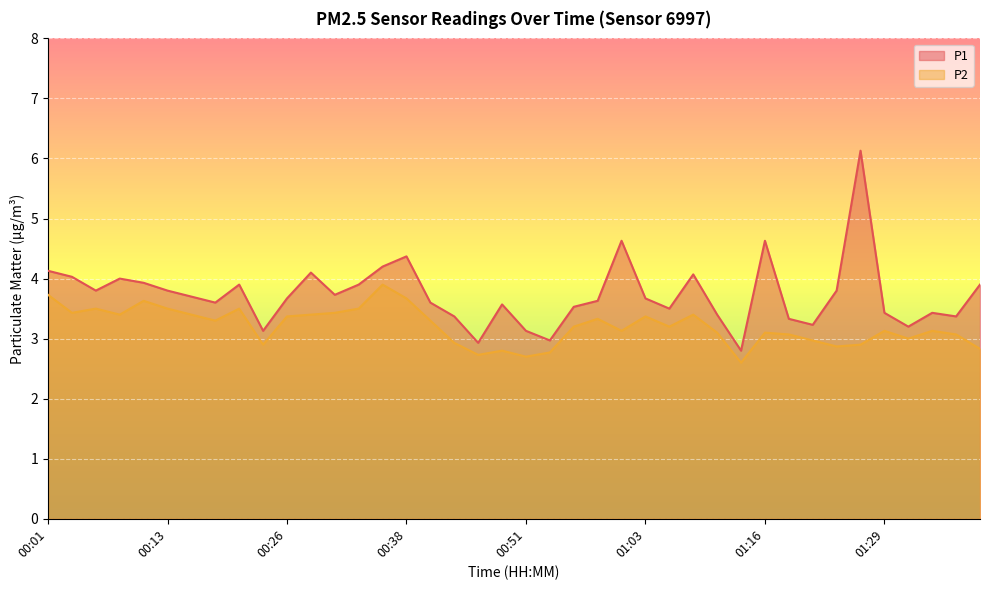

What is the minimum value for P1?

2.8